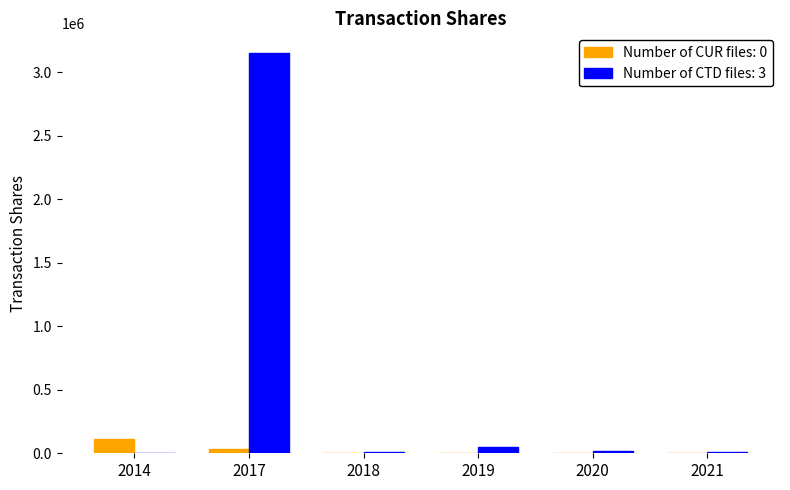

Count the number of data series in this chart.

2